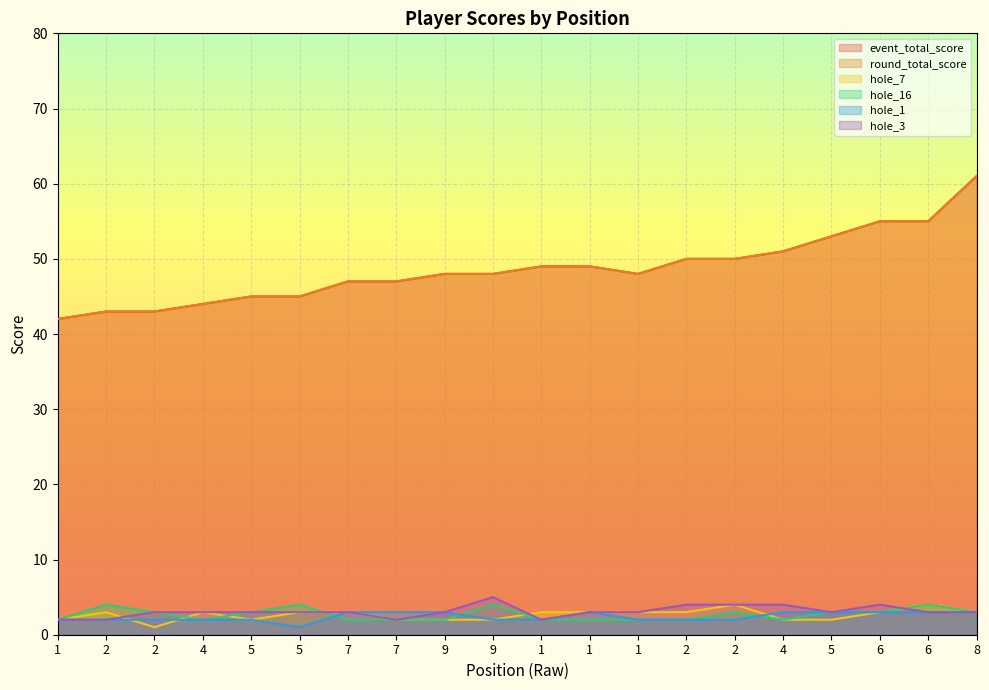

What is the average value of the hole_3 series?

3